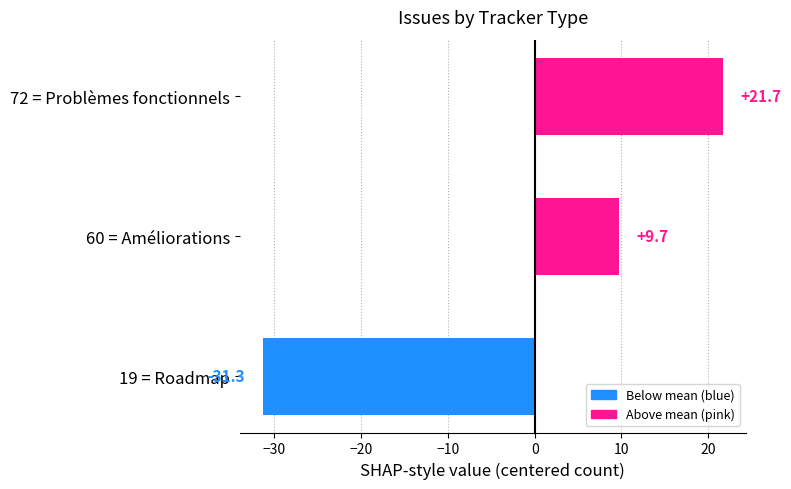

List the labels in order of value, smallest first.

19 = Roadmap, 60 = Améliorations, 72 = Problèmes fonctionnels